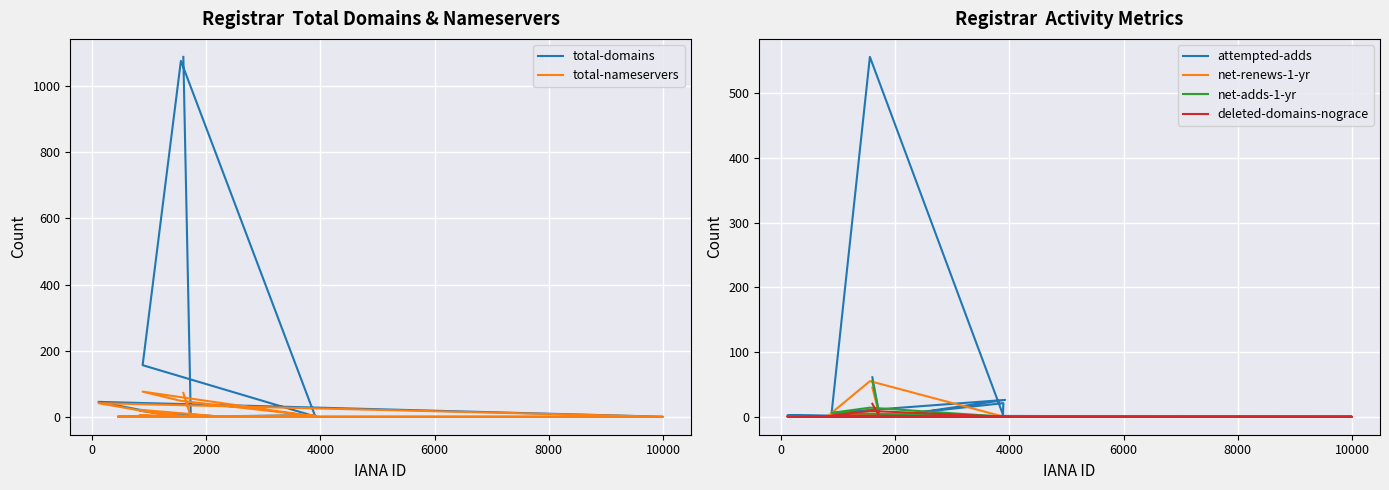

True or false: total-domains and net-adds-1-yr intersect in this chart.

False